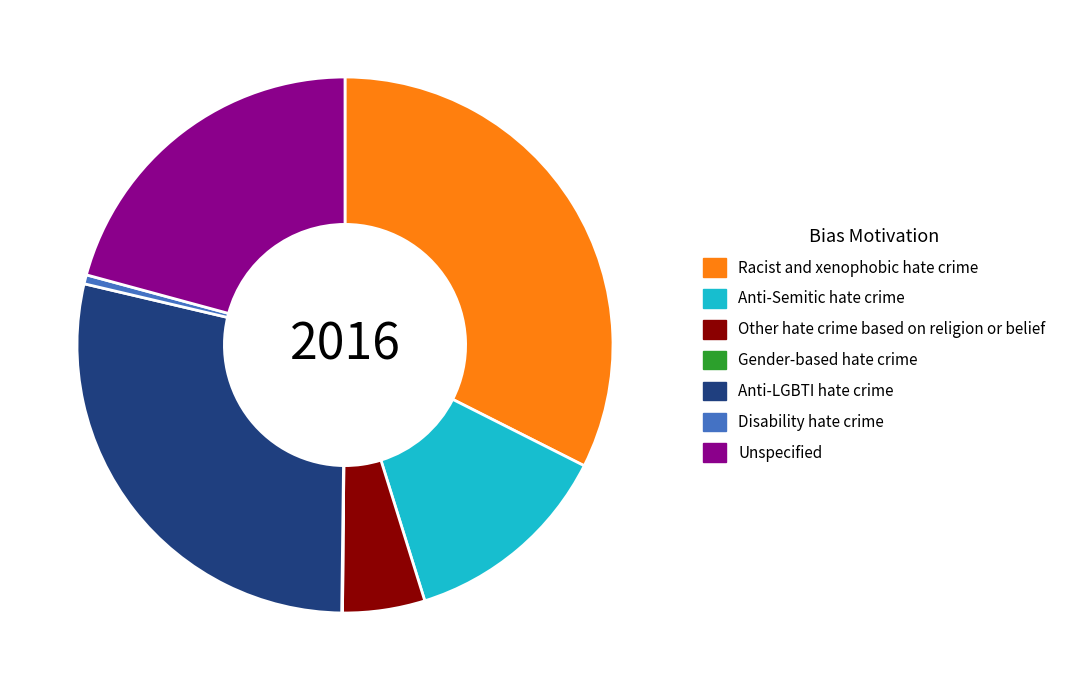

True or false: Disability hate crime accounts for 1% of the total.

True